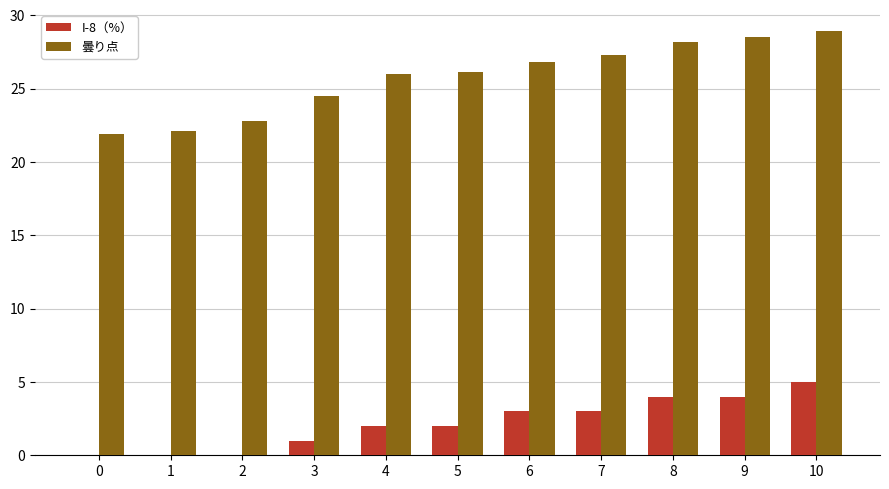

What is the sum of all 曇り点 values?

283.1